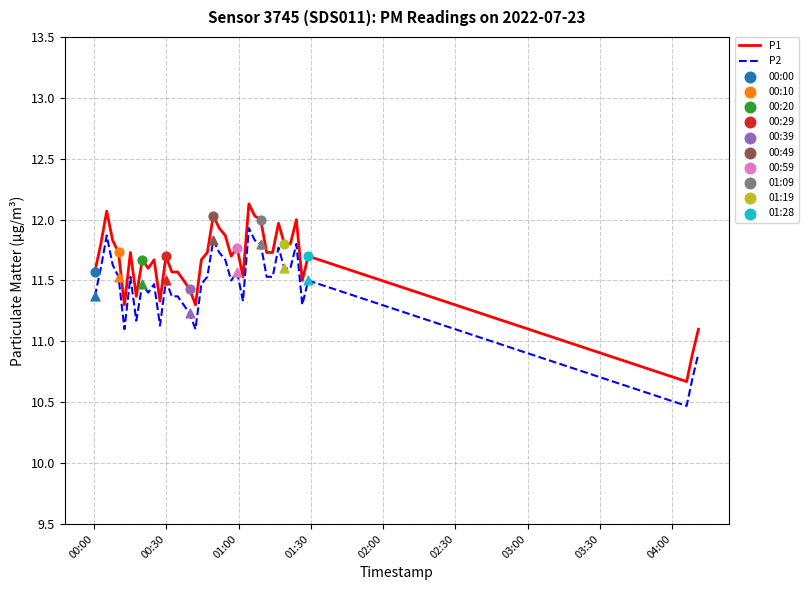

Which series has the largest total across all categories?

P1